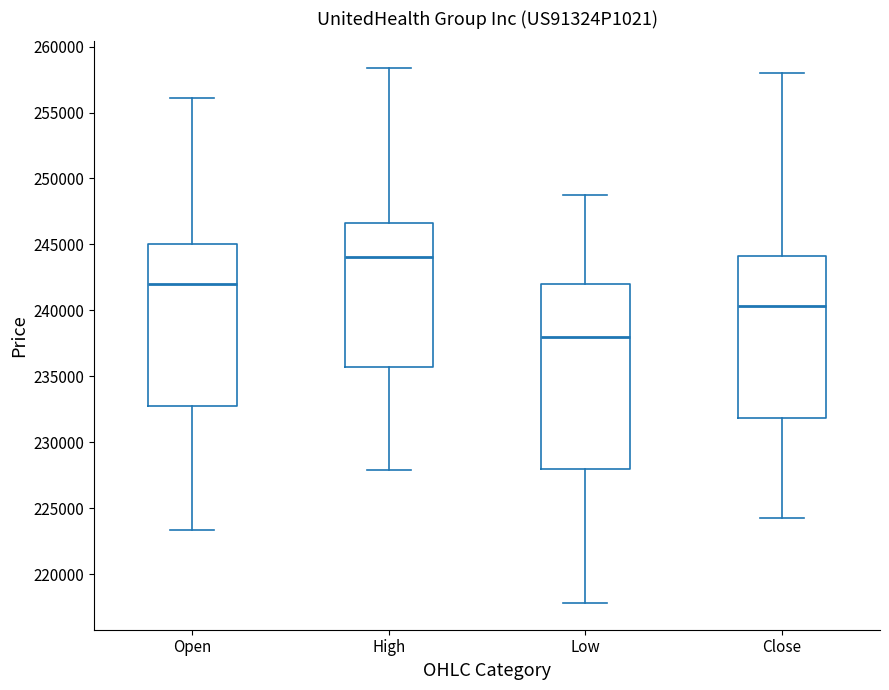

Which box is the tallest, from its lower edge to its upper edge?

Low